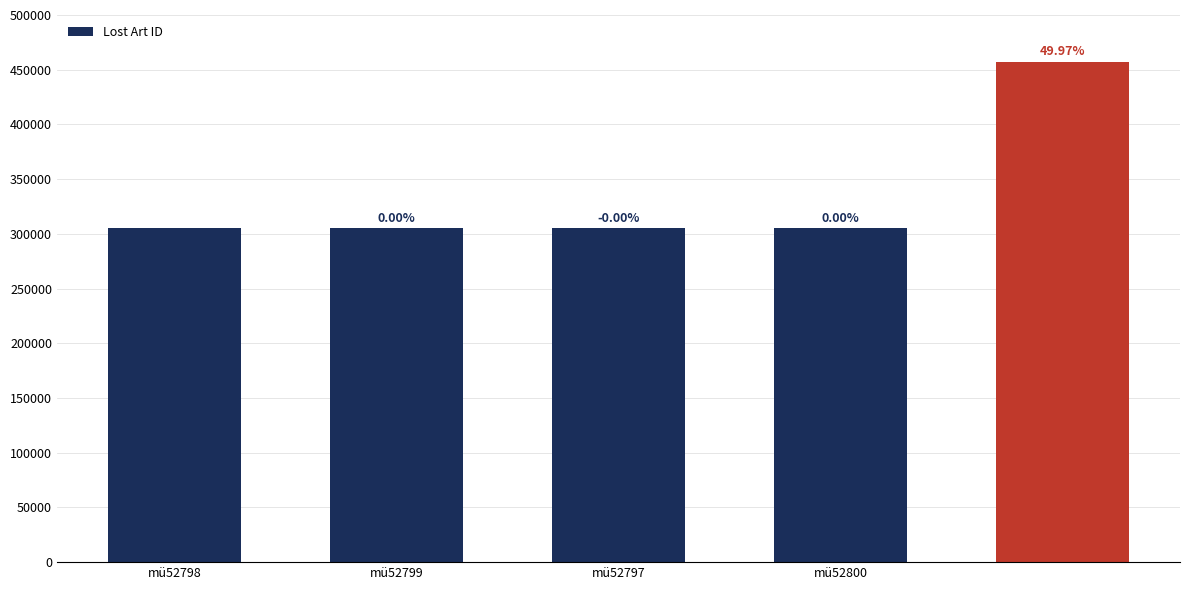

Reading right to left, list all the values displayed in this chart.

457445	305031	305025	305029	305027